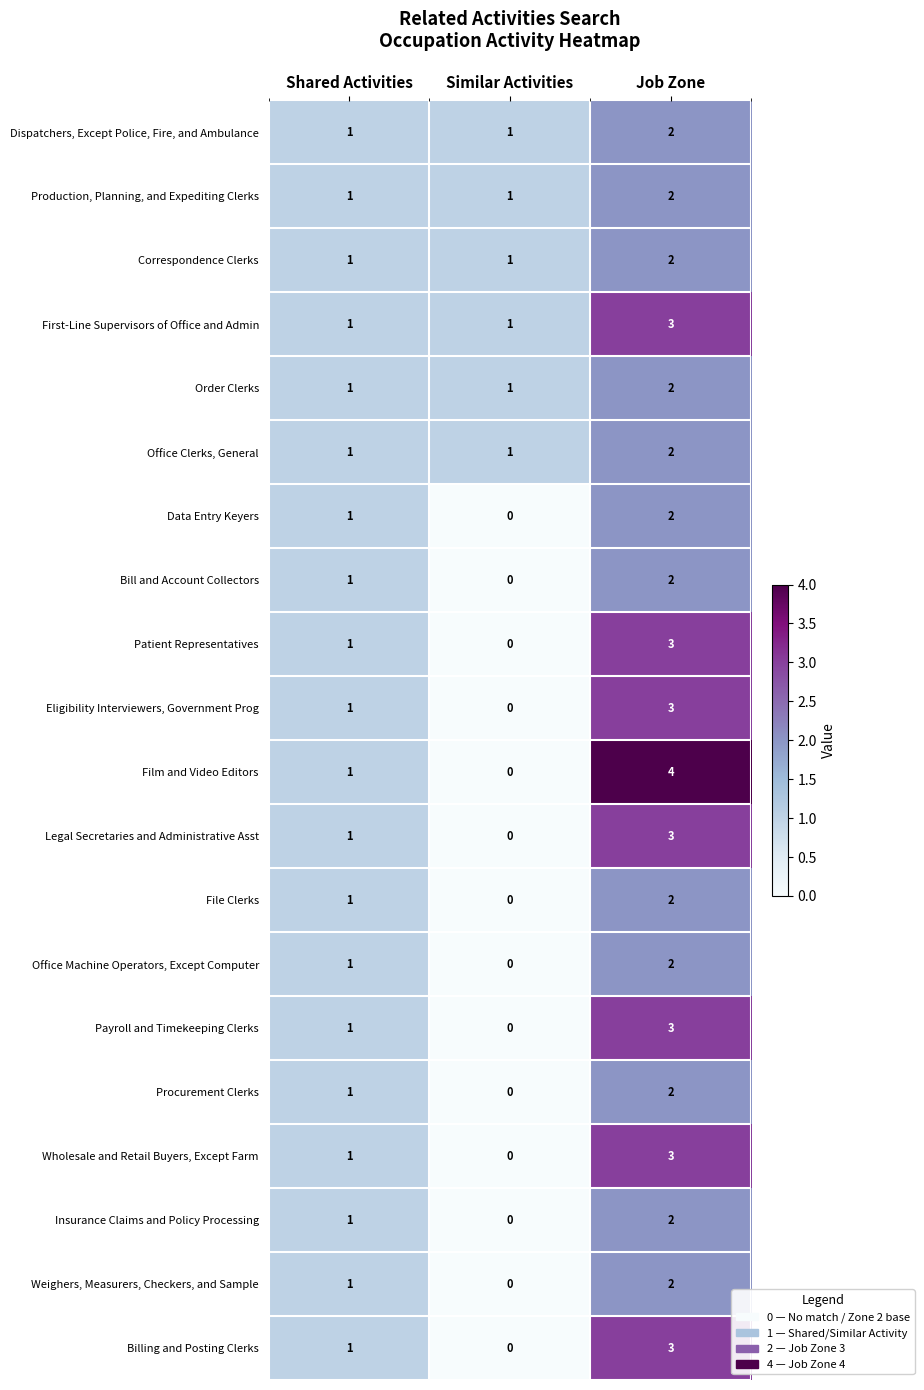

List the labels in order of Weighers, Measurers, Checkers, and Sample value, largest first.

Job Zone, Shared Activities, Similar Activities